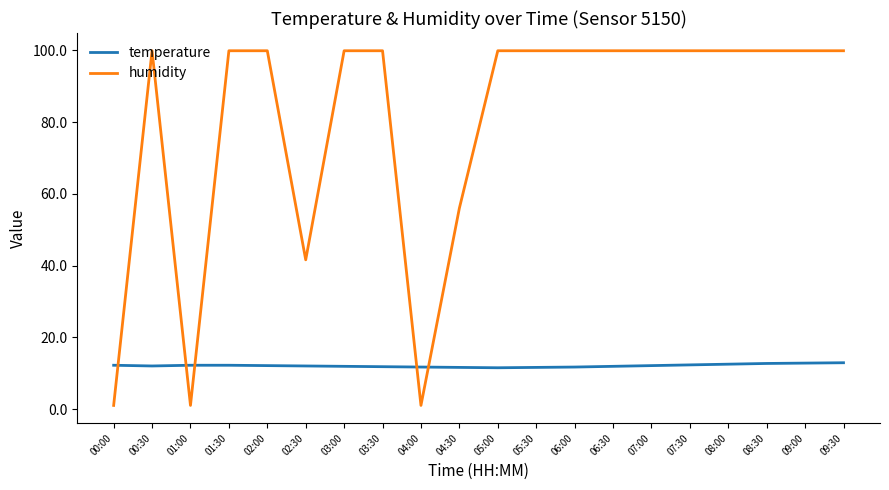

How many times do humidity and temperature cross each other?

5